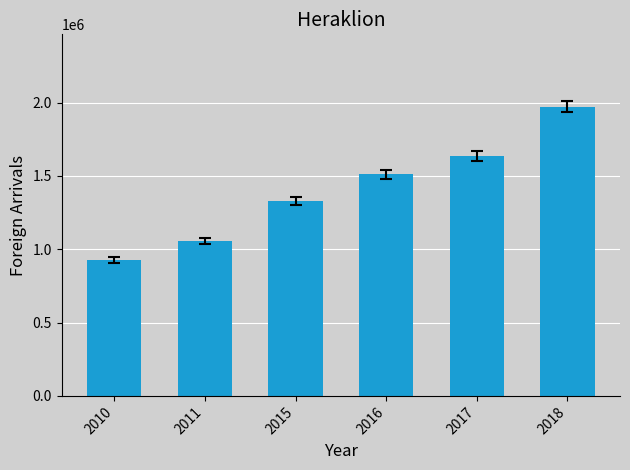

What is the sum of all values?

8432712